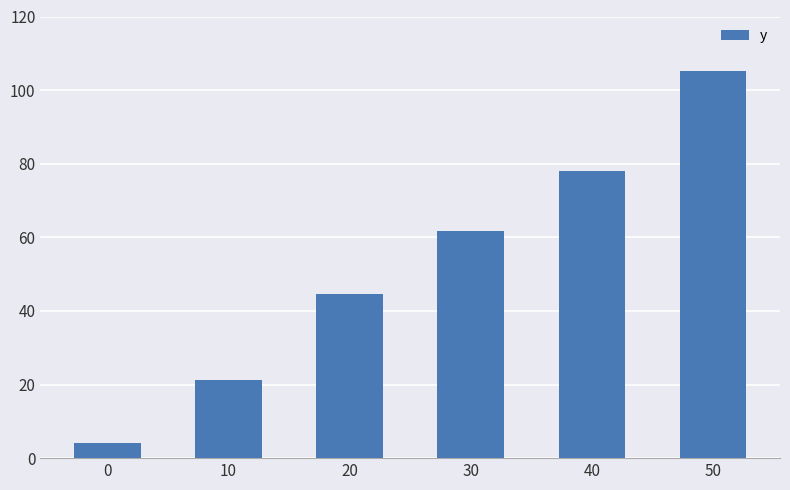

What is the ratio of the value at 40 to the value at 10?

3.7